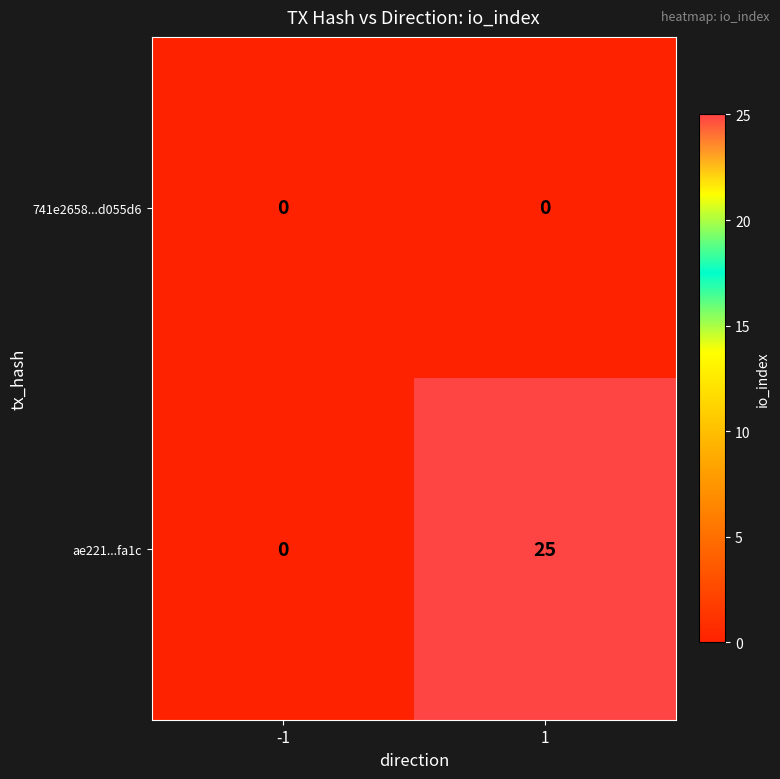

What is the total value across all series at 1?

25